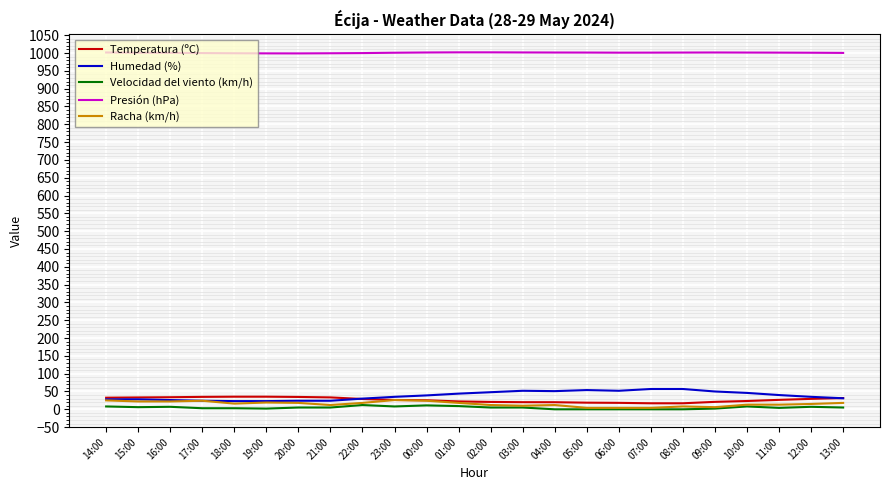

True or false: Presión (hPa) and Temperatura (ºC) cross at least once.

False